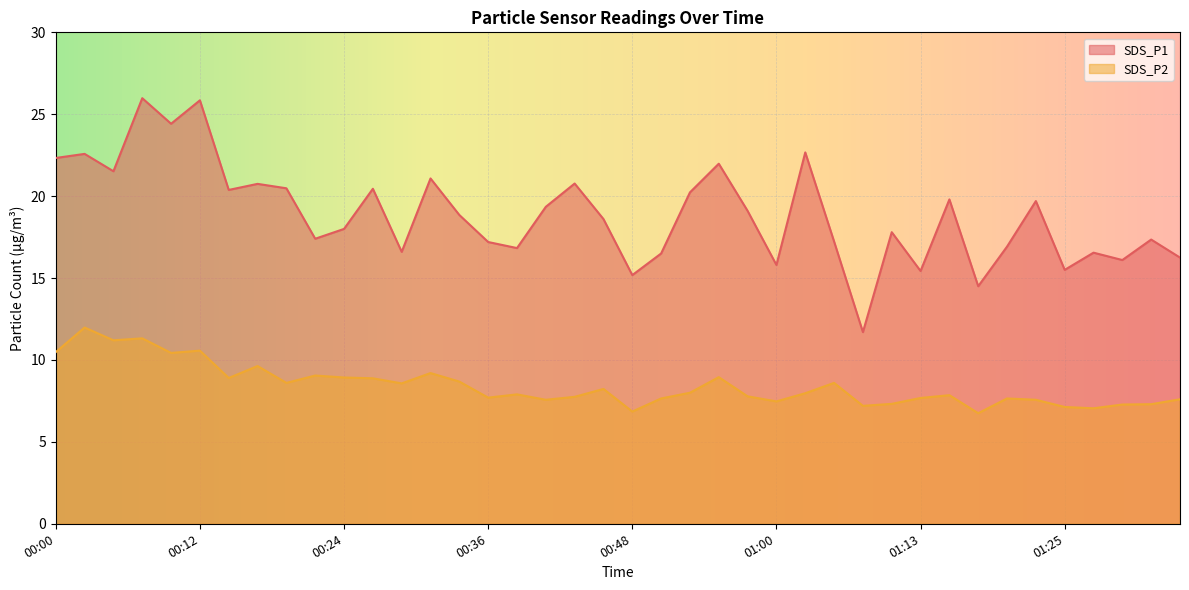

How many values in the SDS_P1 series are below 18?

18